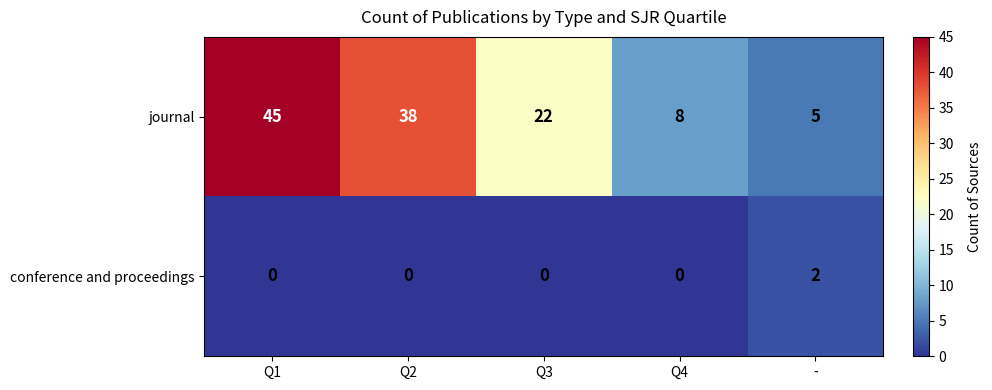

What is the difference between the highest and lowest values at Q4?

8